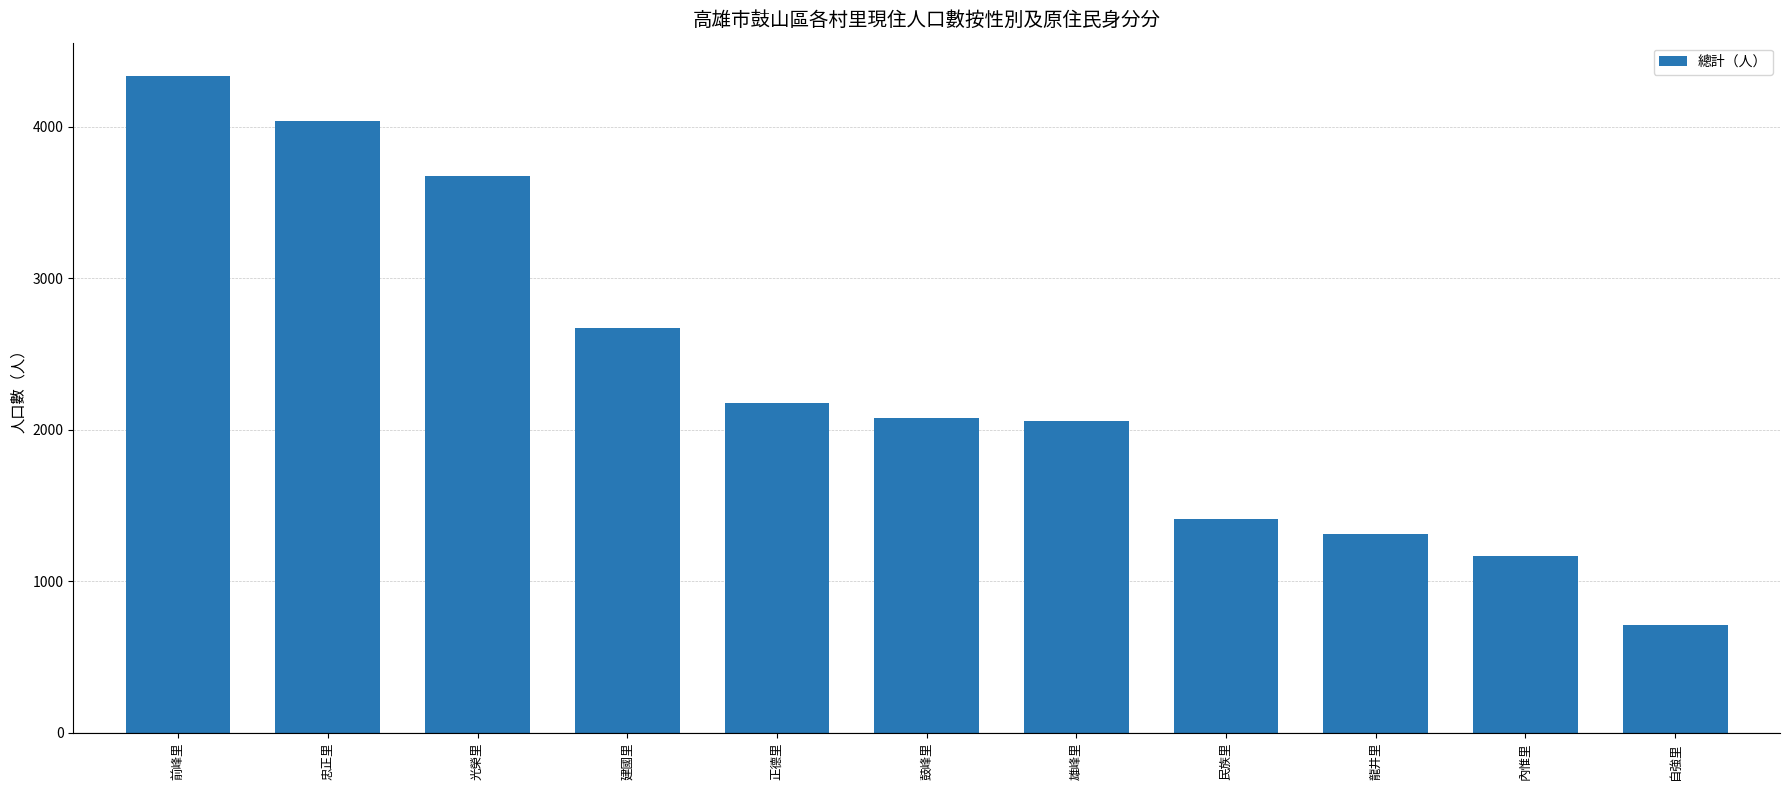

The value at 前峰里 is 4339. True or false?

True